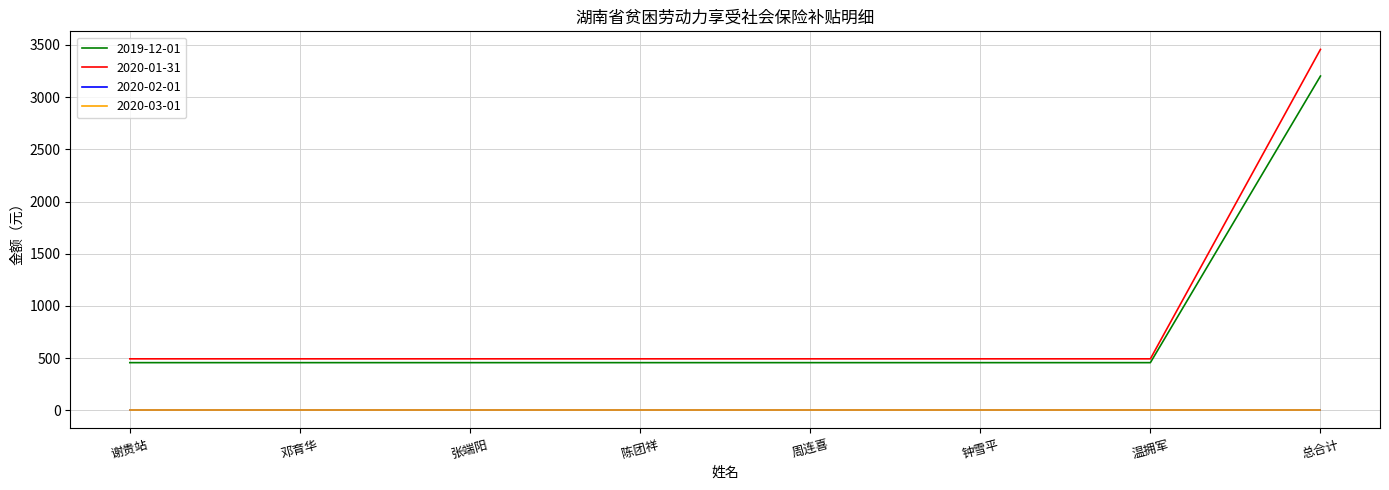

Reading left to right, extract all data points from this chart.

2019-12-01: 457.4	457.4	457.4	457.4	457.4	457.4	457.4	3202.1
2020-01-31: 493.9	493.9	493.9	493.9	493.9	493.9	493.9	3457.4